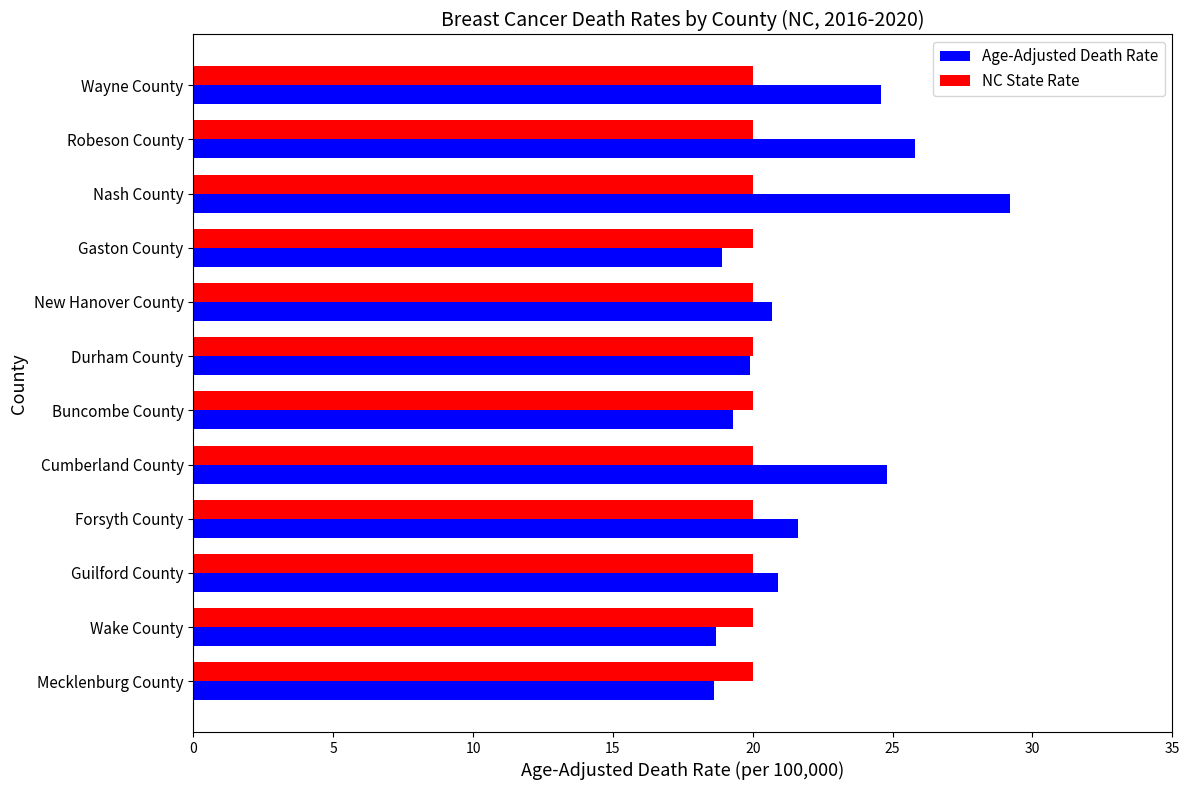

Rank the series by their maximum value, from highest to lowest.

Age-Adjusted Death Rate, NC State Rate